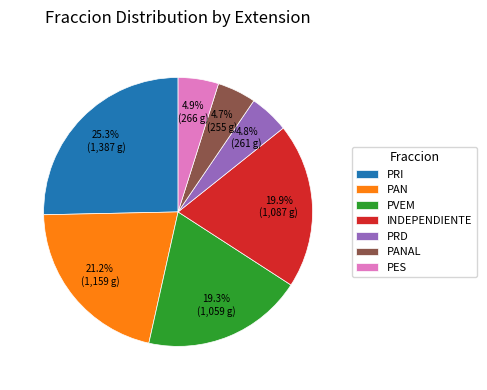

How many segments does this pie chart have?

7